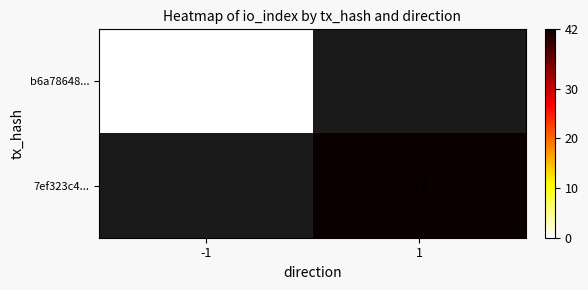

True or false: 7ef323c4... has a value of 19 at 1.

False